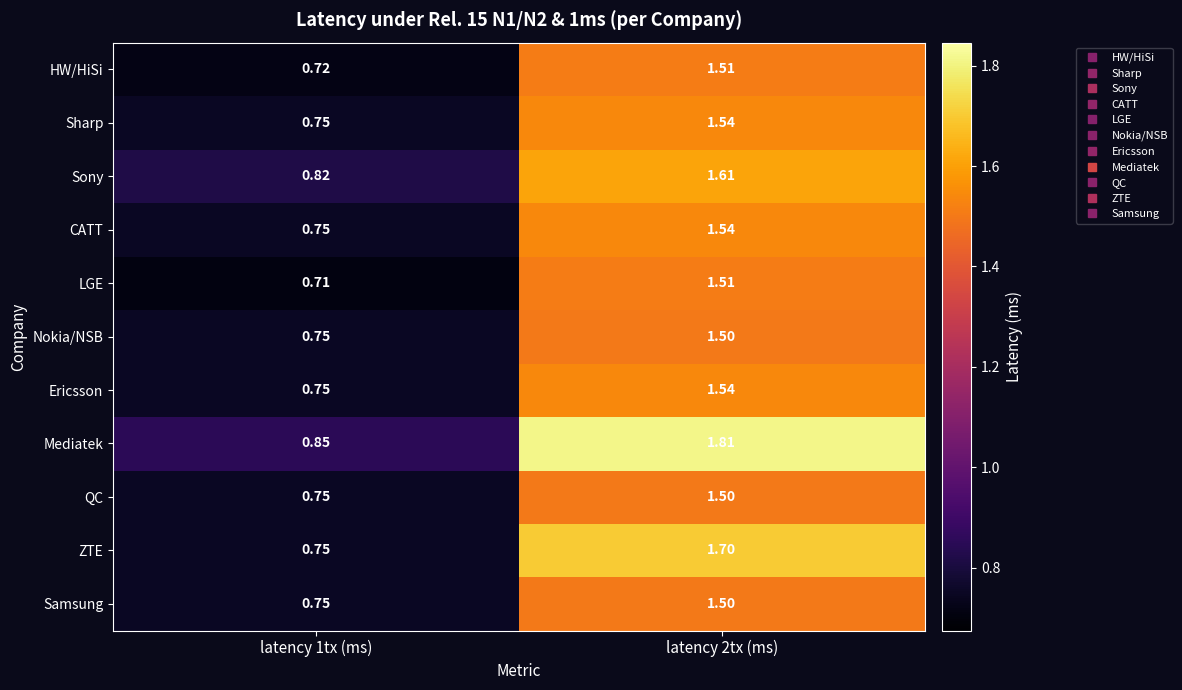

Which series changed the most between latency 1tx (ms) and latency 2tx (ms)?

Mediatek